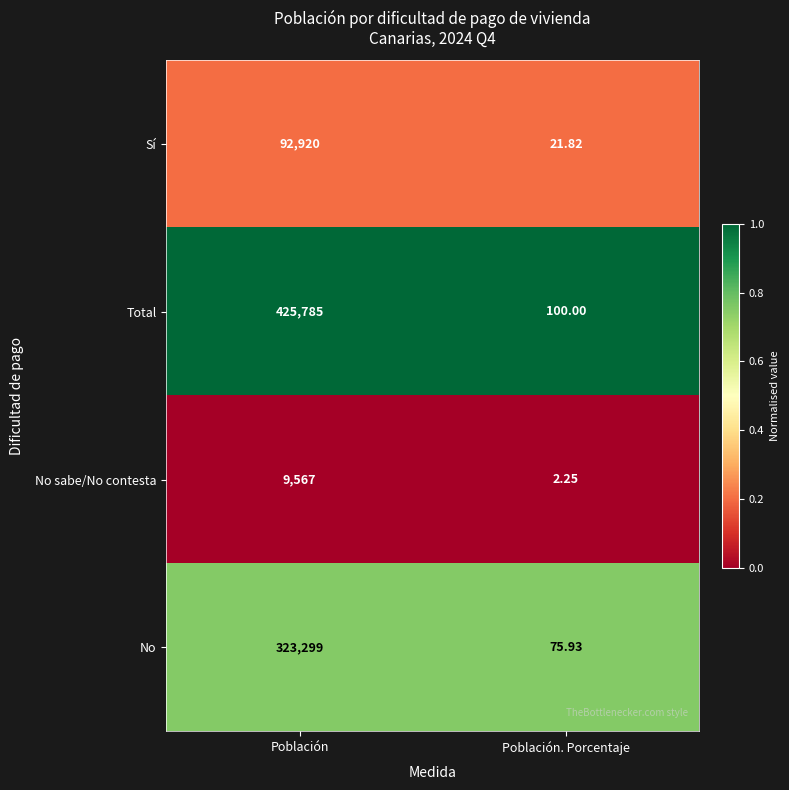

At which category does the chart reach its peak across all series?

Población